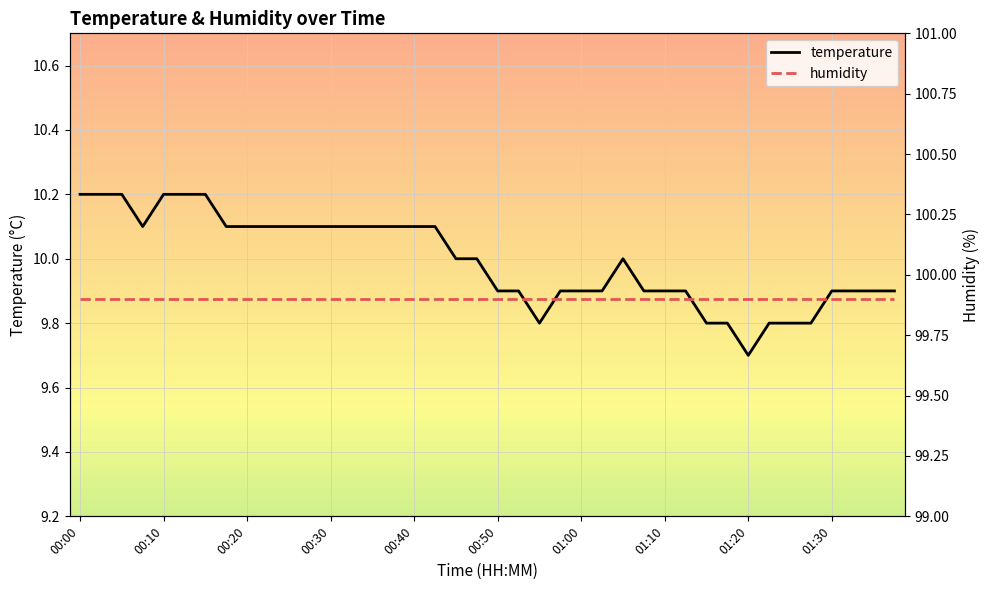

Where does the temperature series first go above 10?

00:00